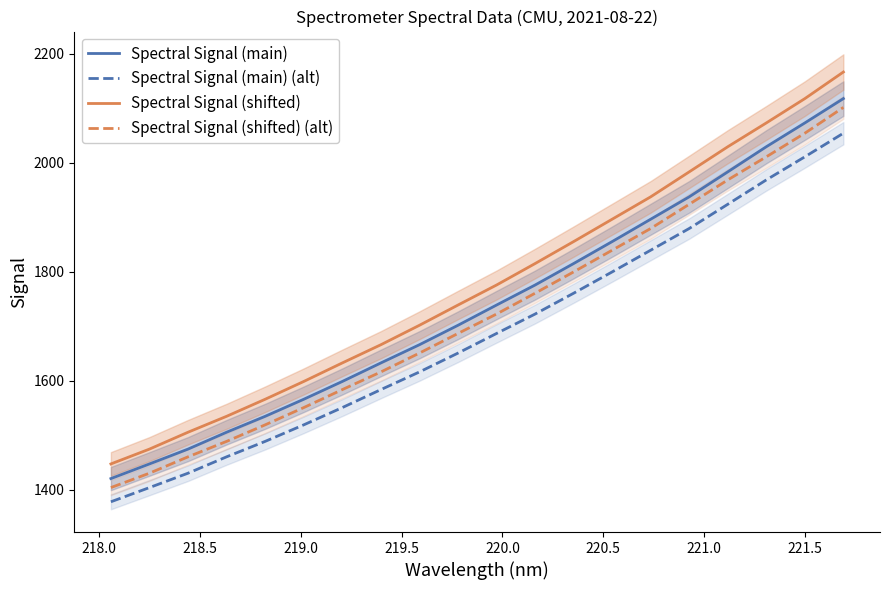

True or false: Spectral Signal (main) (alt) and Spectral Signal (main) cross at least once.

False